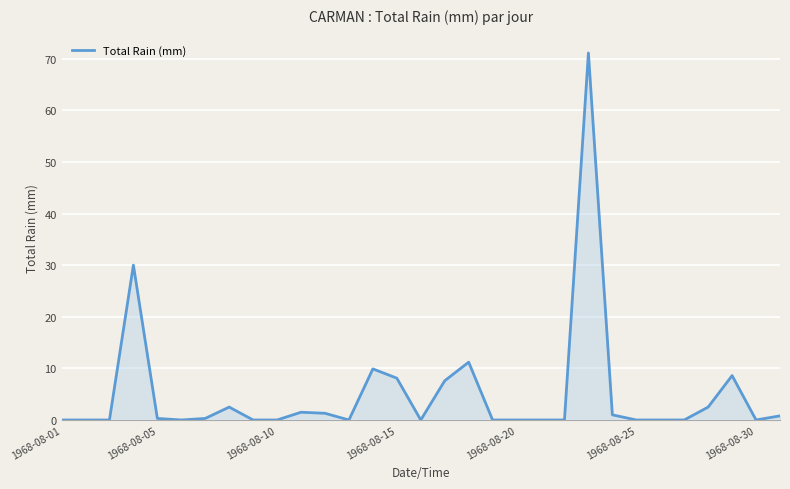

What is the difference between the maximum and minimum values?

71.1